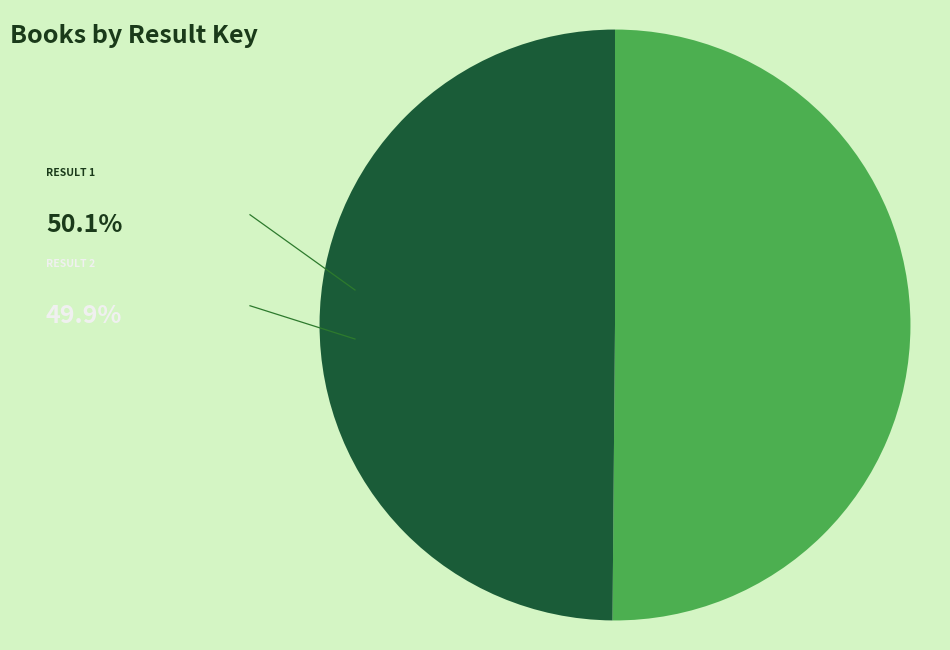

Count the number of slices in the pie.

2